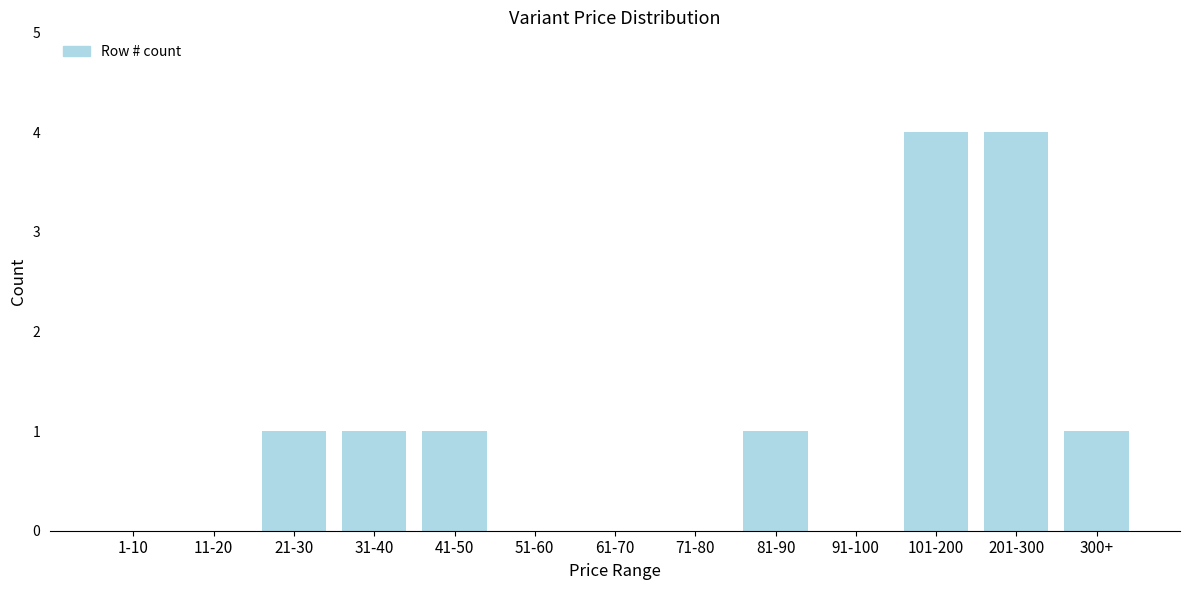

Reading left to right, what are all the values shown in this chart?

1-10=0	11-20=0	21-30=1	31-40=1	41-50=1	51-60=0	61-70=0	71-80=0	81-90=1	91-100=0	101-200=4	201-300=4	300+=1